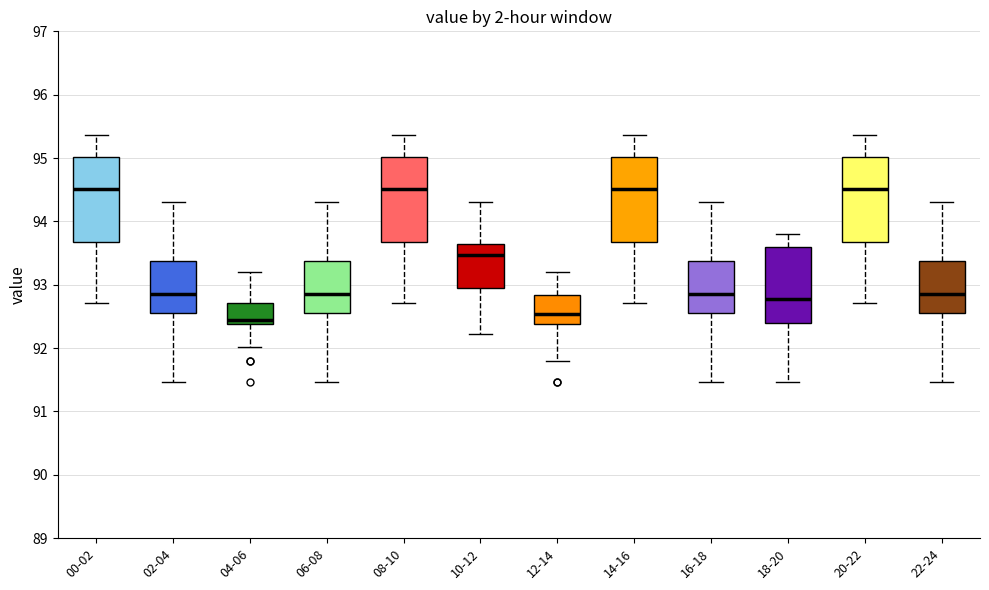

Which box's median line is the lowest?

04-06